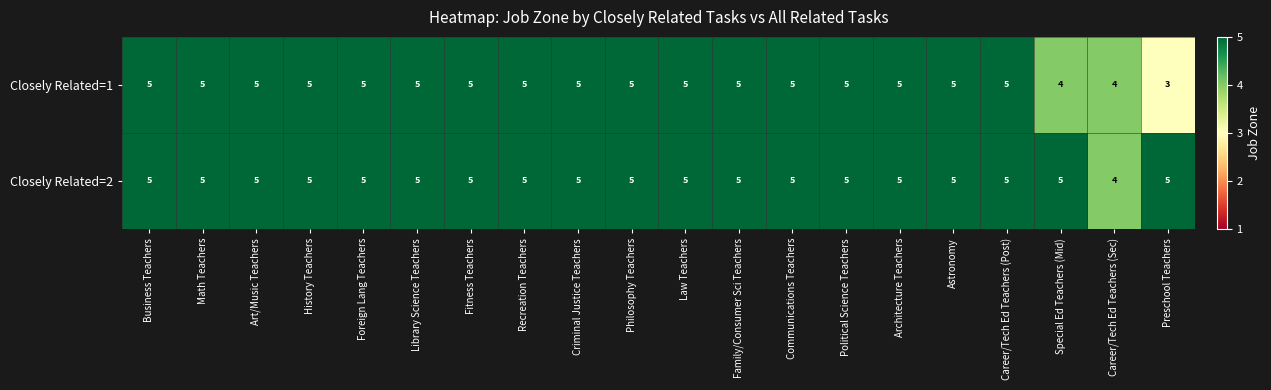

Rank the series by their average value, from lowest to highest.

Closely Related=1, Closely Related=2